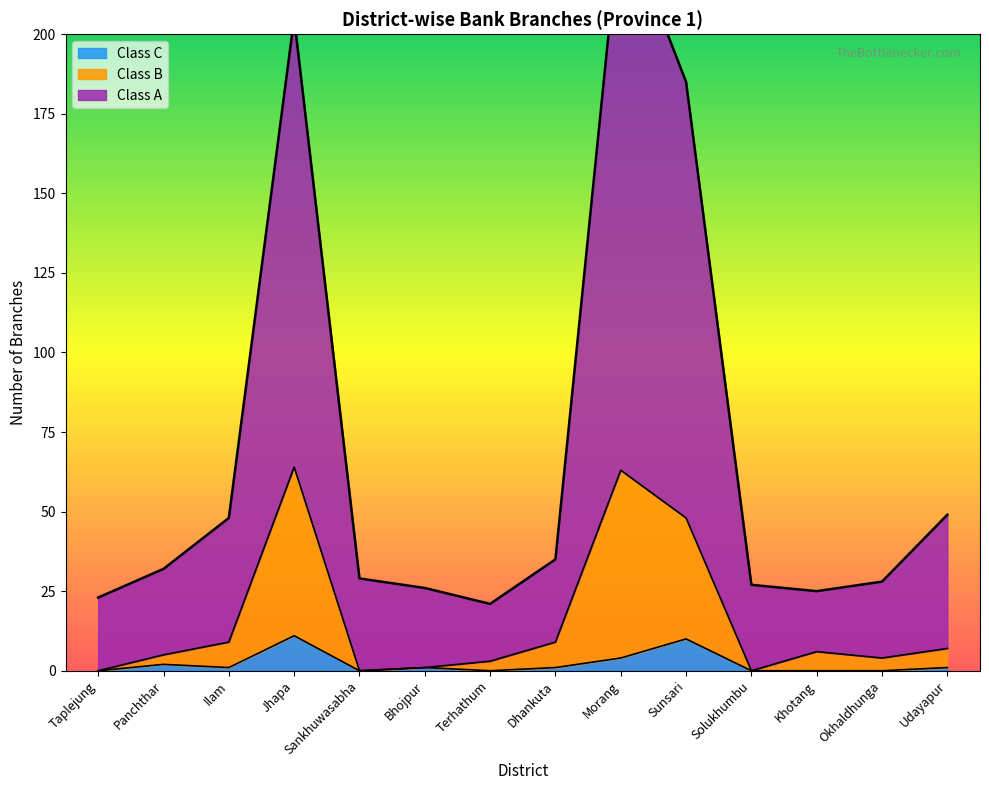

True or false: Class C has more than 1 interior local peaks.

True